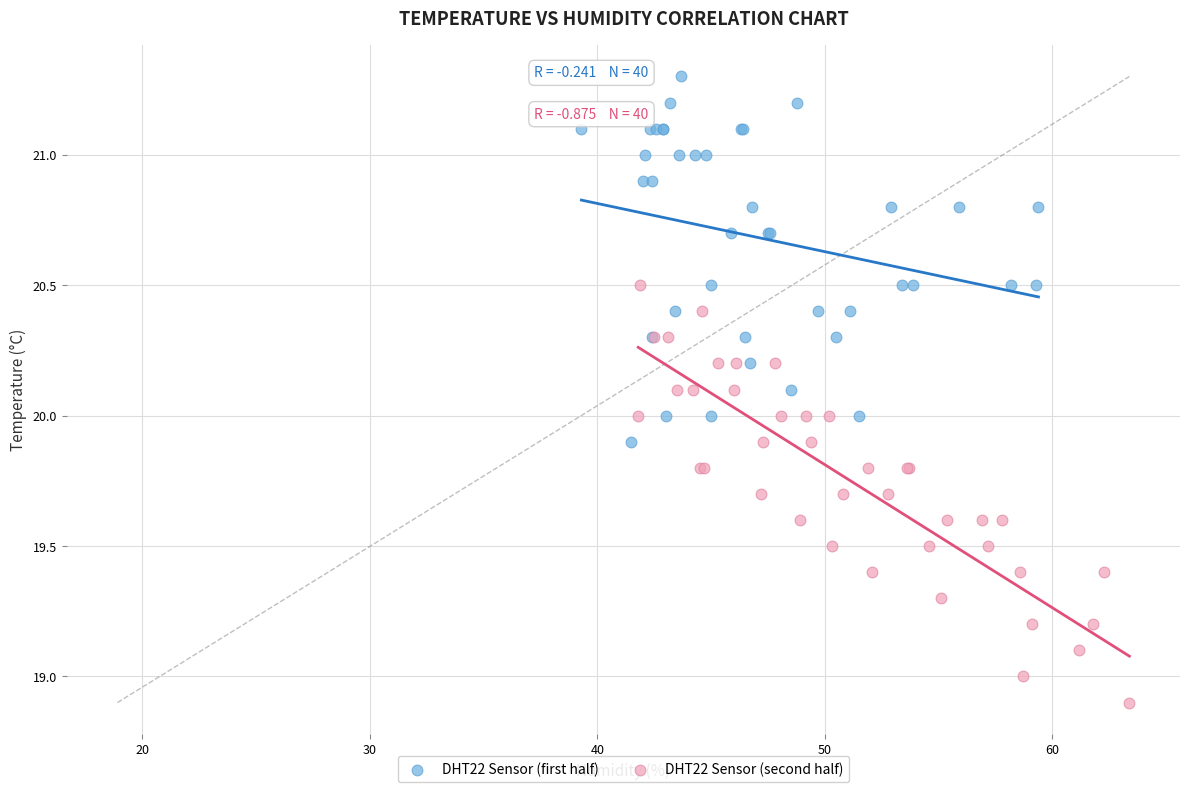

Which series has the widest spread of Y values?

DHT22 Sensor (second half)